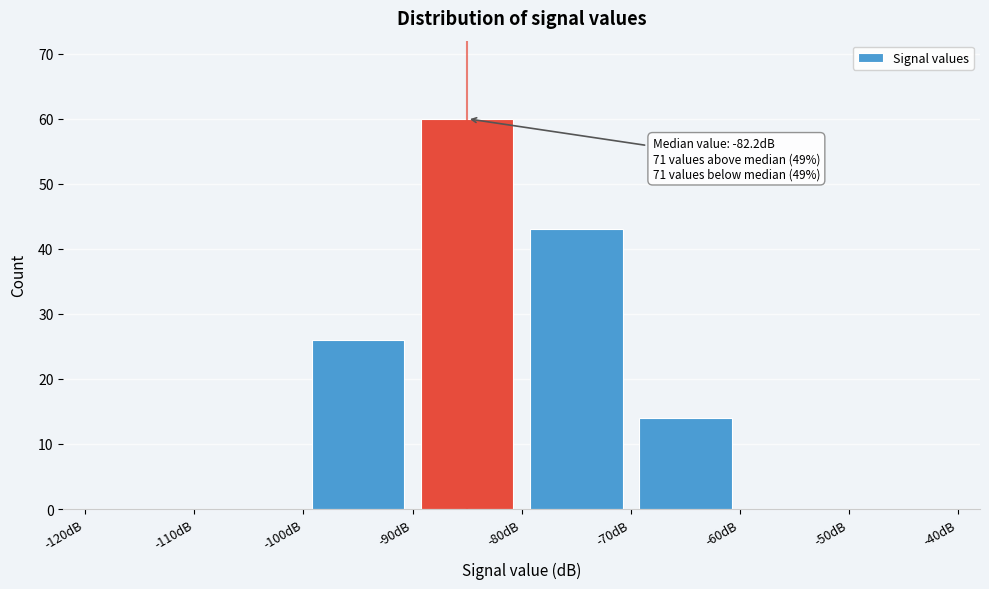

Over which range of the x-axis is the bar tallest?

-90 to -80